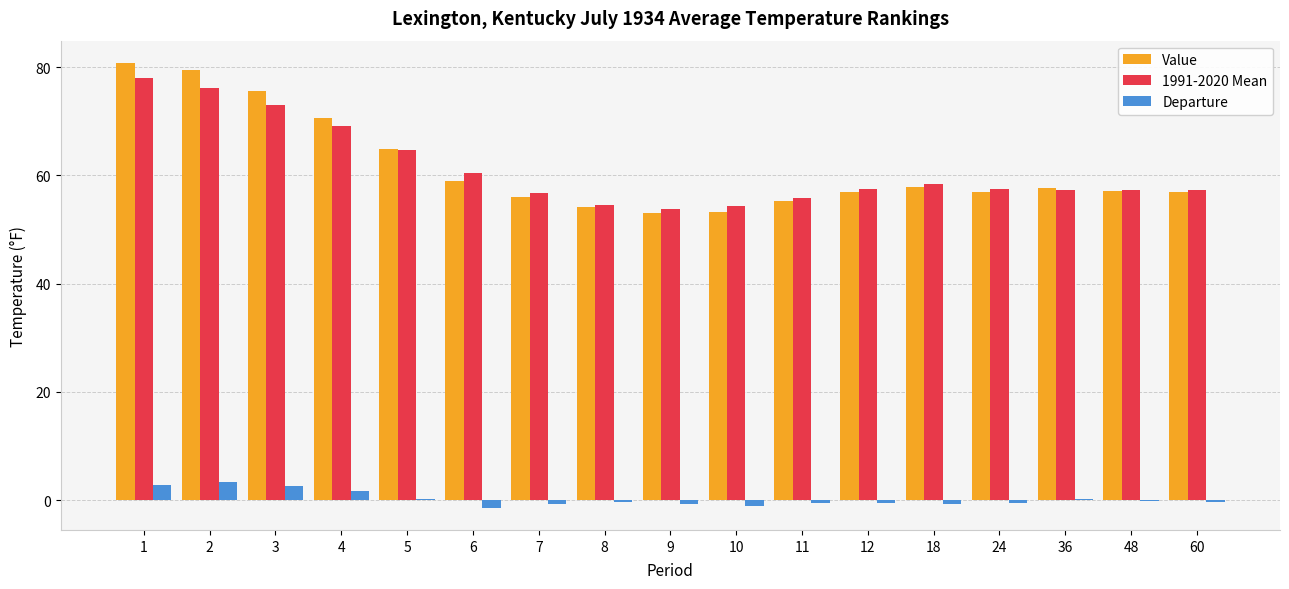

The value of Value at 4 is 103.9. True or false?

False